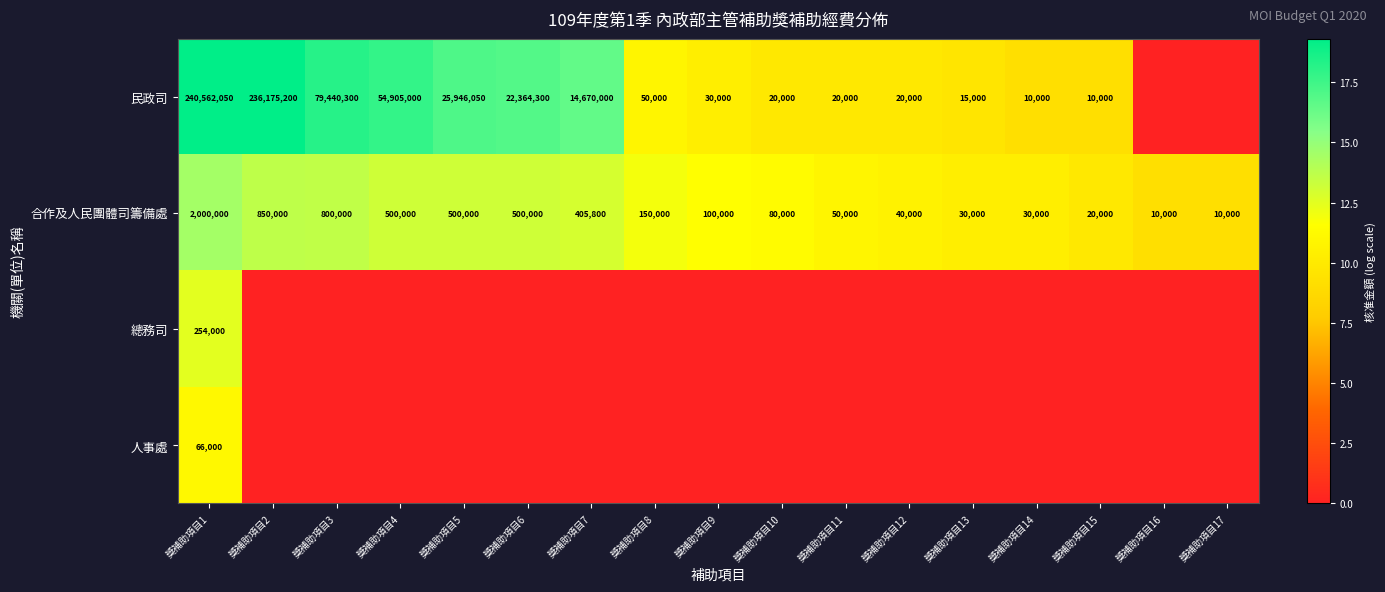

Where does the 合作及人民團體司籌備處 series first go above 100000?

獎補助項目1